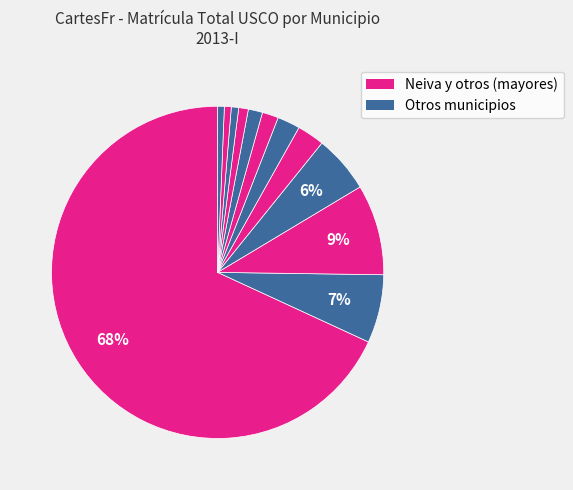

Which slice is the largest?

Neiva